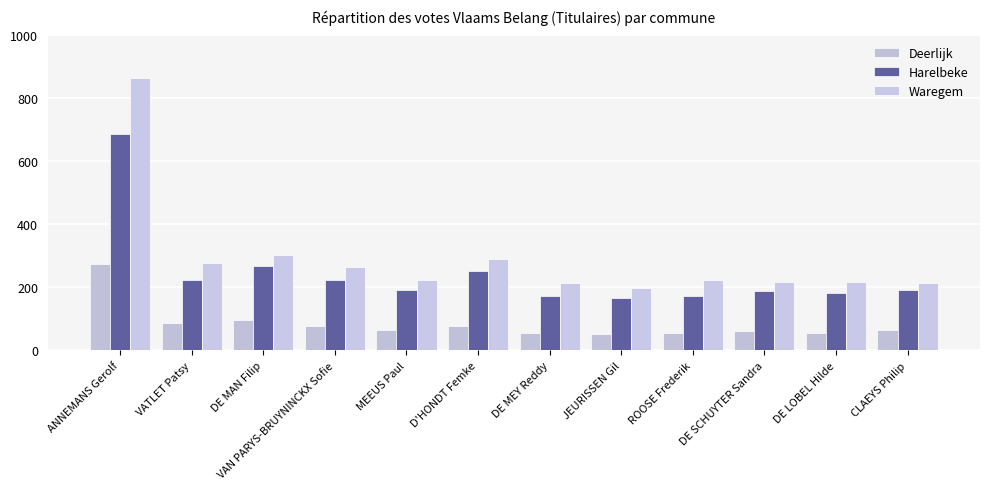

Which category has the highest value across all series?

ANNEMANS Gerolf